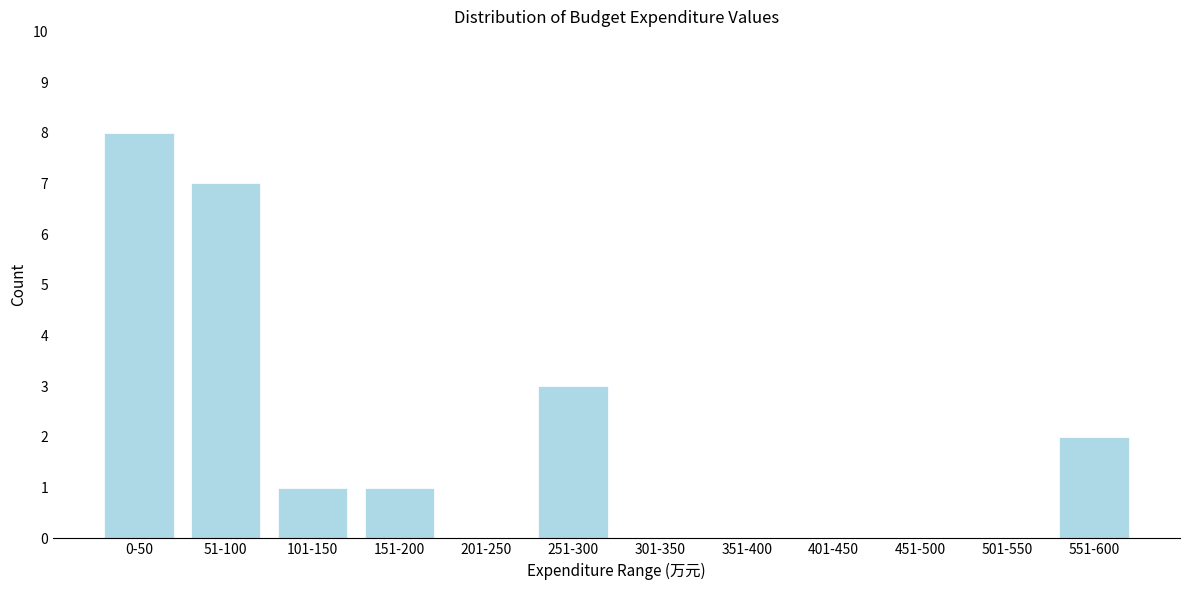

Reading left to right, list all the values displayed in this chart.

0-50=8	51-100=7	101-150=1	151-200=1	201-250=0	251-300=3	301-350=0	351-400=0	401-450=0	451-500=0	501-550=0	551-600=2